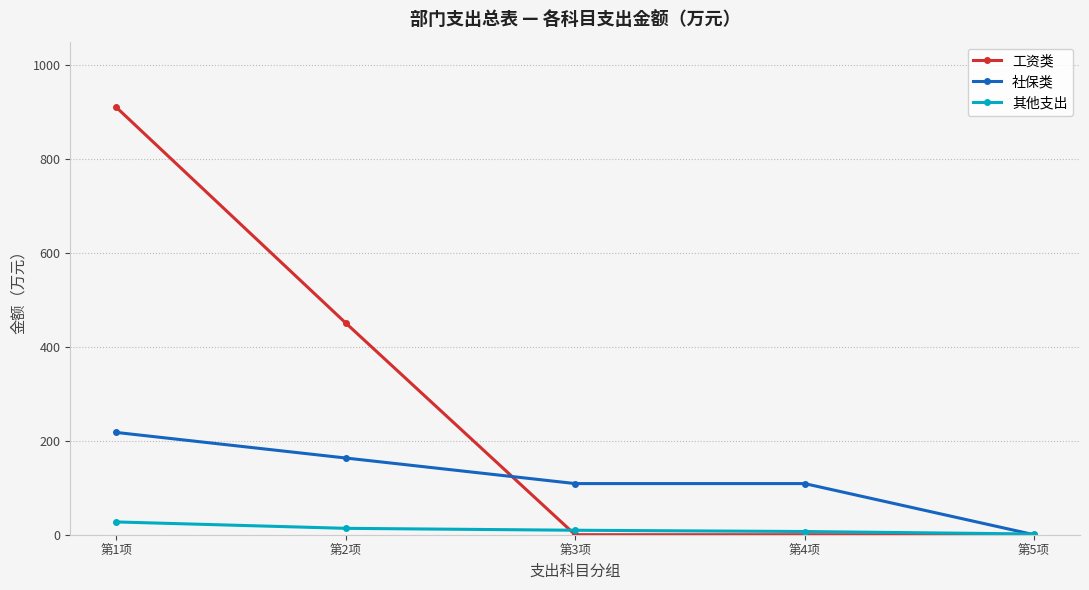

List the series in order of their overall mean, lowest first.

其他支出, 社保类, 工资类